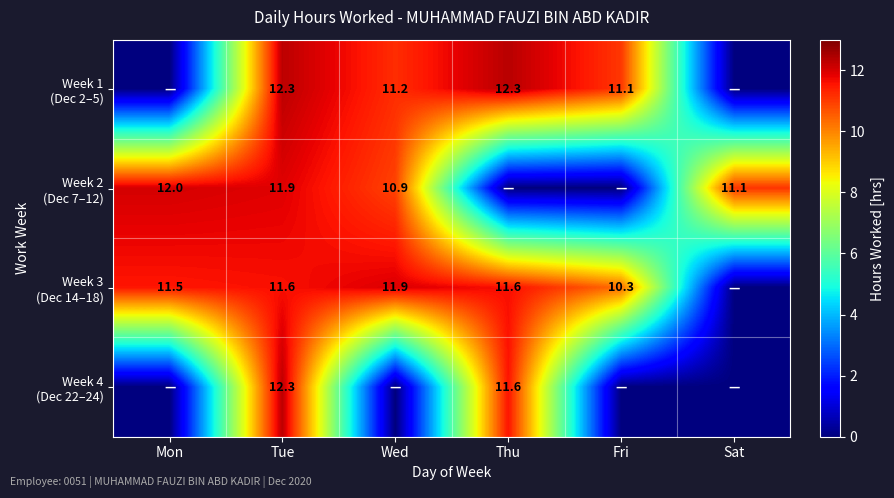

What is the average value of the Week 3 (Dec 14–18) series?

9.5